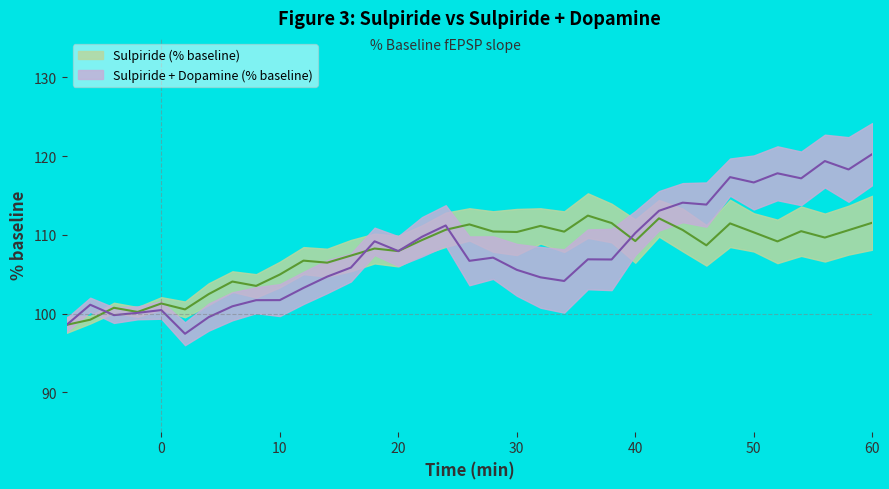

Is the value of Sulpiride+Dopamine Mean (% baseline) at 10 greater than the value of Sulpiride Mean (% baseline) at 24?

No